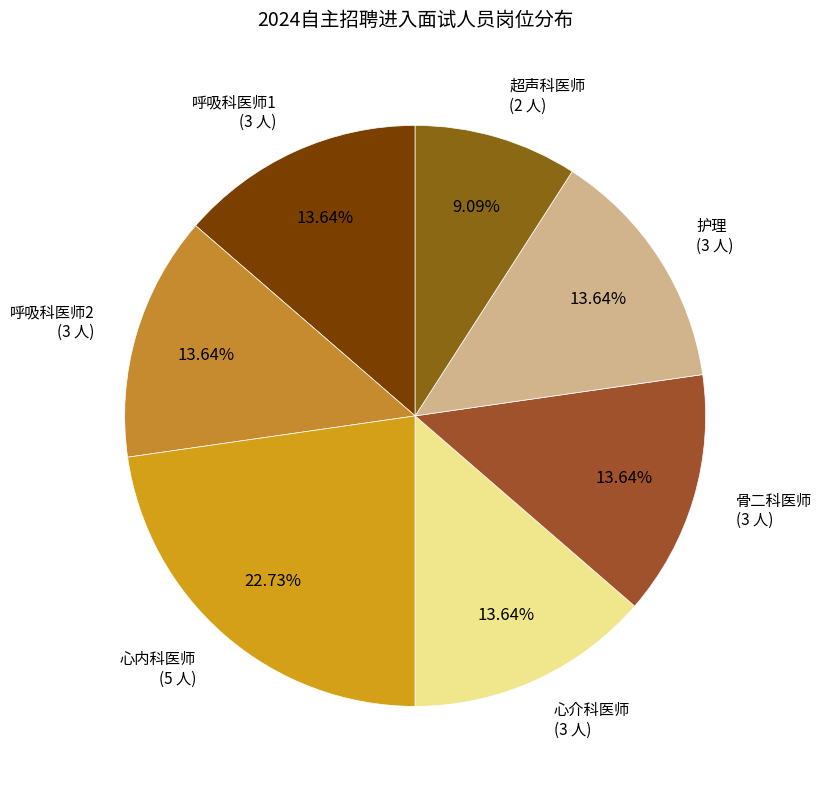

Count the number of slices in the pie.

7